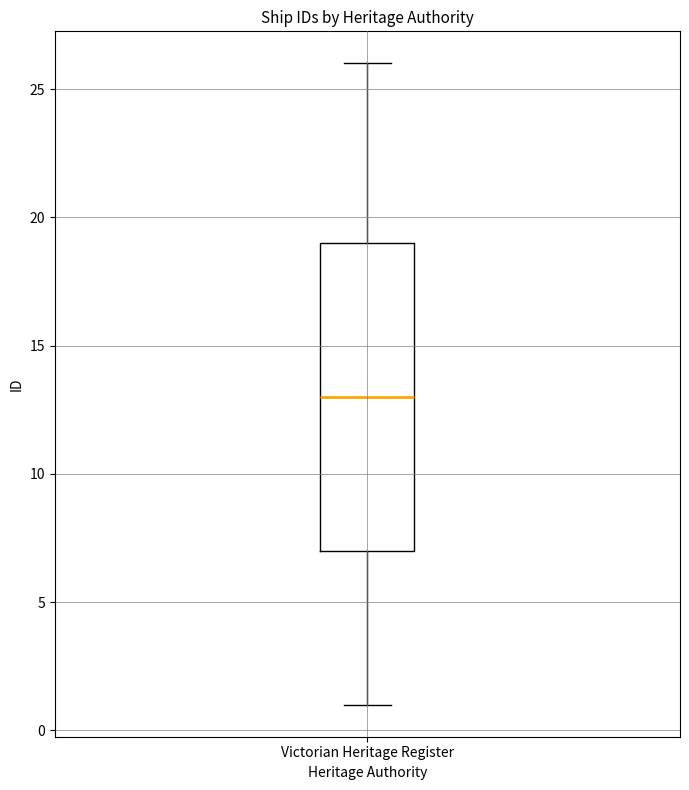

Read this box plot against the y-axis: the position of the median line, the range covered by the box, and the ends of both whiskers. The values are not printed on the chart, so give them approximately, as read against the axis.

median 13, box 7 to 19, whiskers 1 to 26